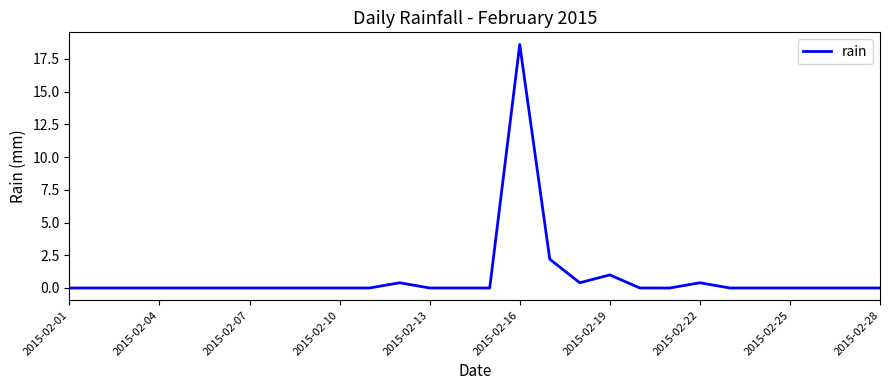

What is the greatest value displayed?

18.6